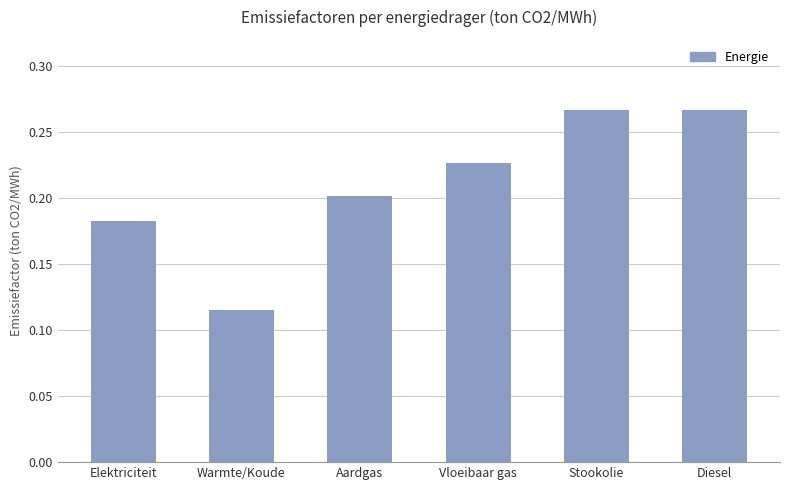

At which category does the chart reach its minimum across all series?

Warmte/Koude